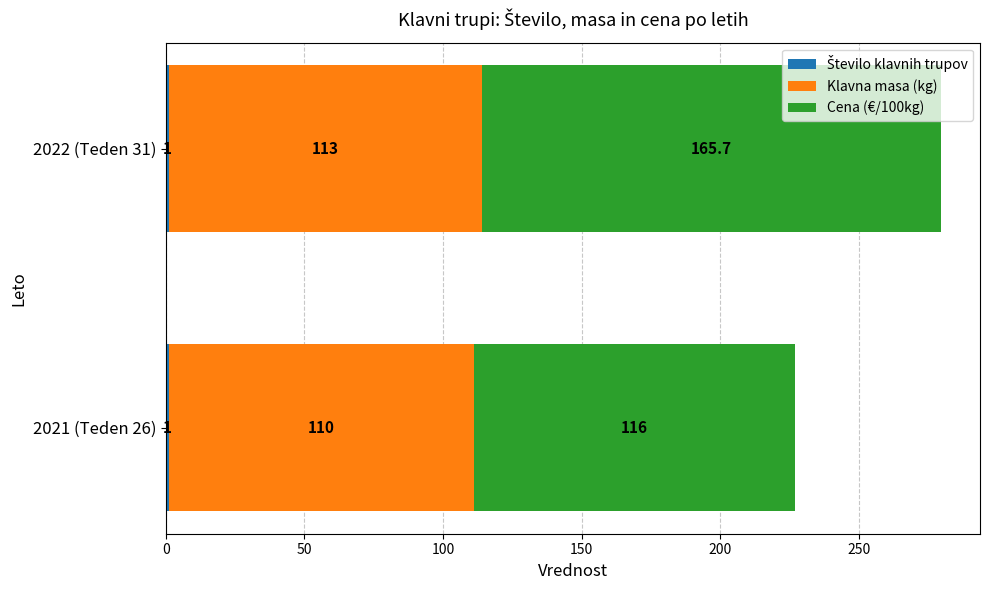

At which category is the sum across all series the highest?

2022 (Teden 31)